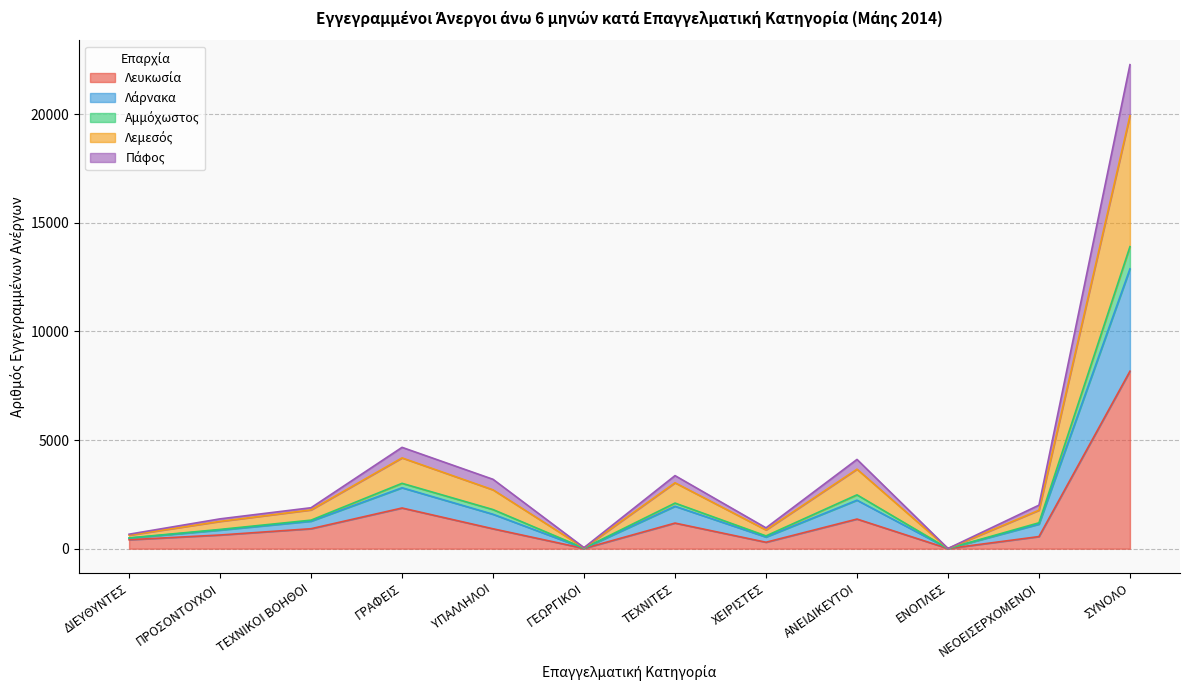

What is the total value across all series at ΣΥΝΟΛΟ?

22275